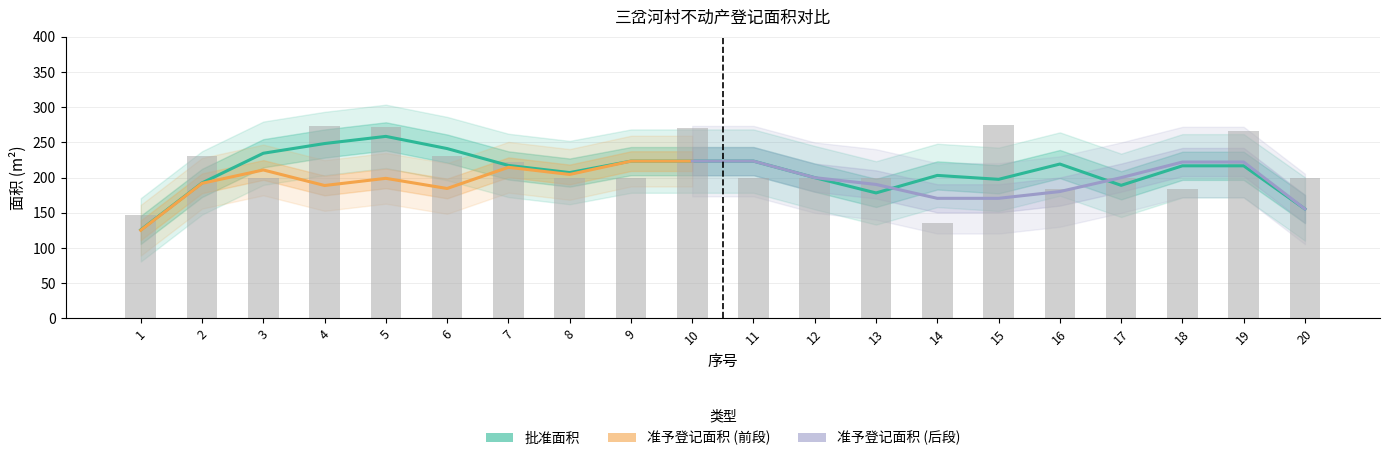

How many categories are shown in the chart?

20